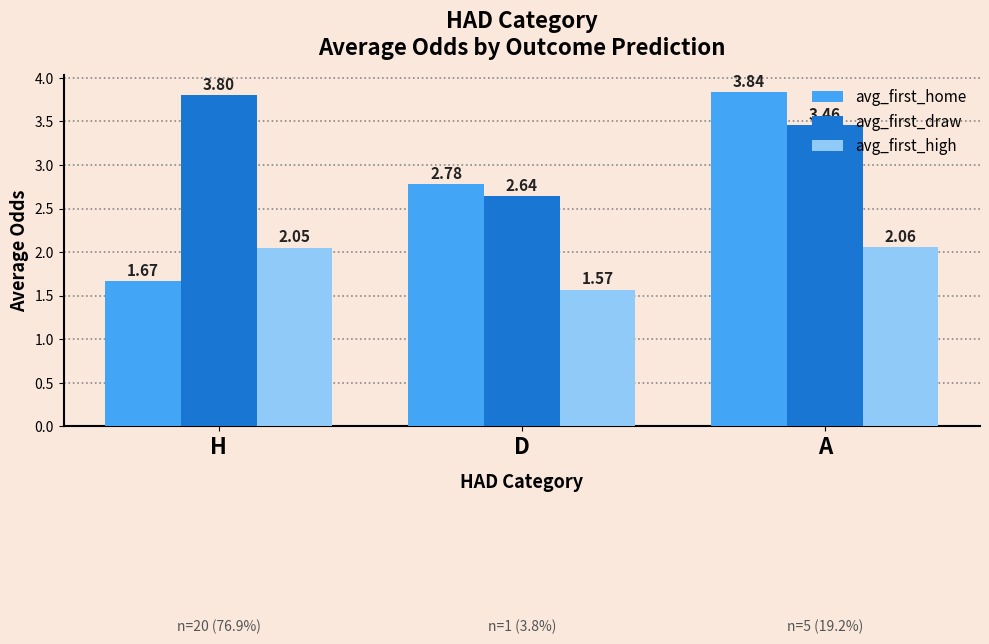

What is the difference between the maximum and minimum values in the avg_first_draw series?

1.2